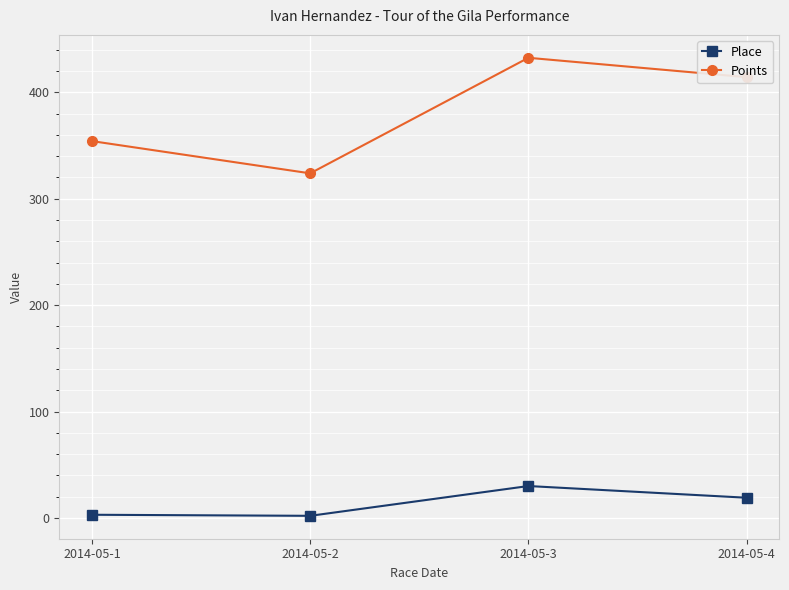

True or false: Points has a value of 354.2 at 2014-05-1.

True